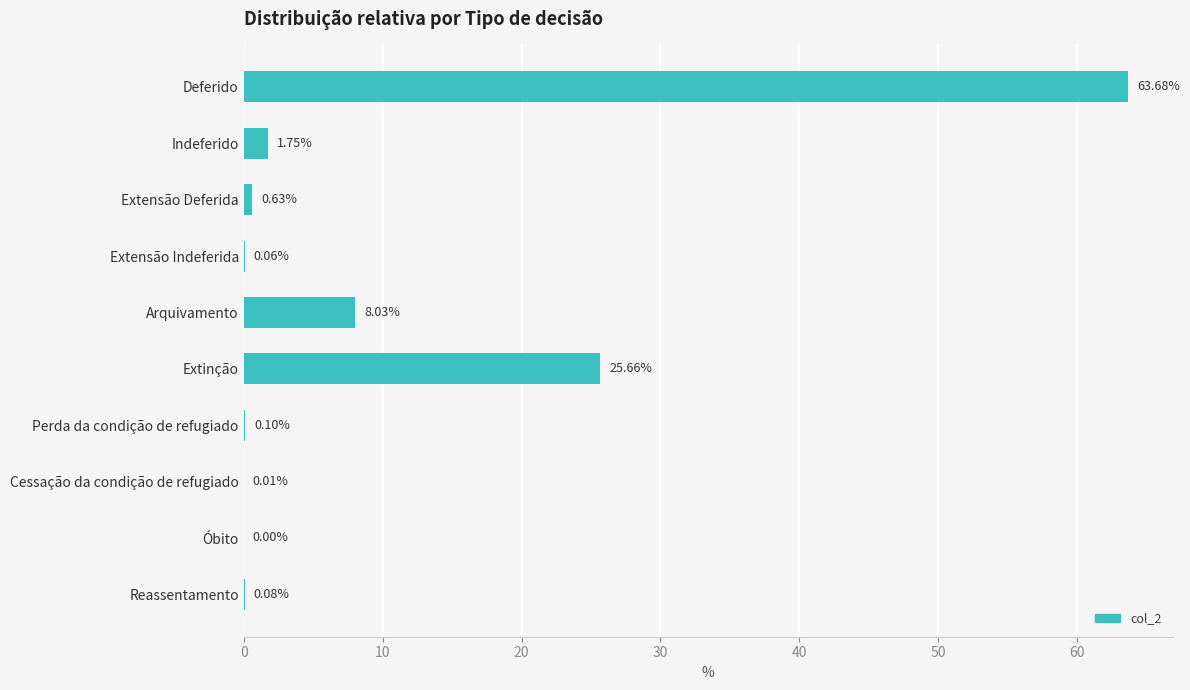

What is the sum of the values at Perda da condição de refugiado and Extinção?

25.8